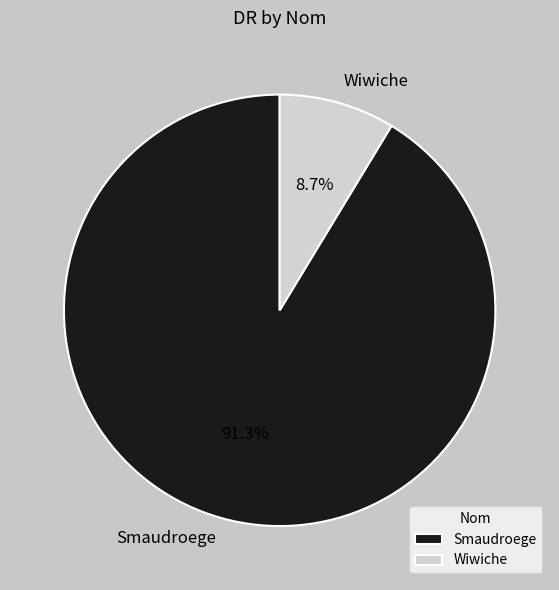

What is the ratio of the value at Smaudroege to the value at Wiwiche?

10.5